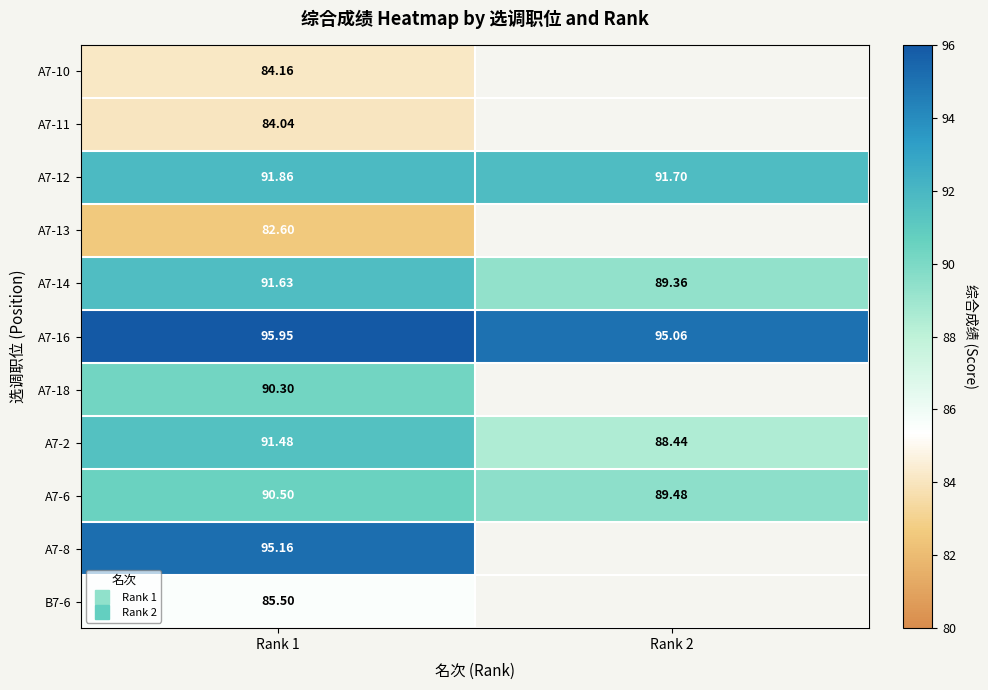

At how many categories does at least one series exceed 84?

2